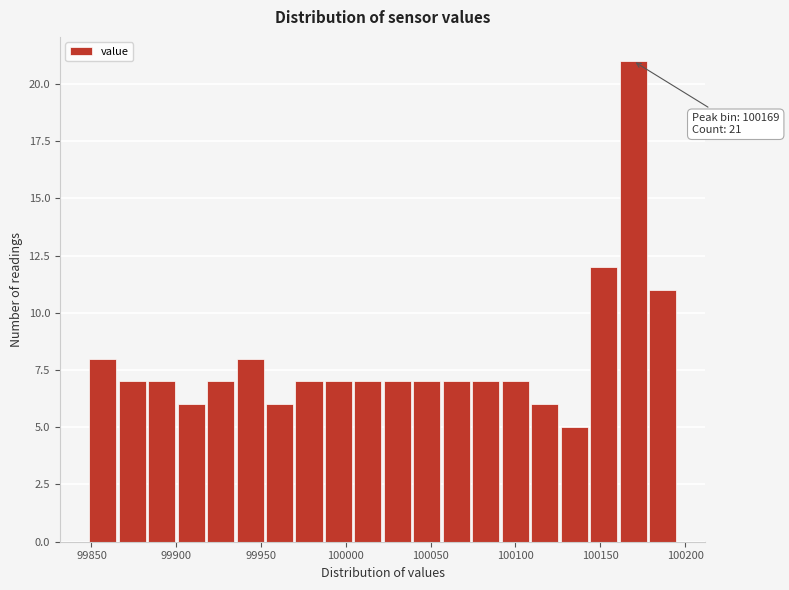

Around what value on the x-axis is the tallest bar? Give the approximate position of its centre, as read against the axis.

100170